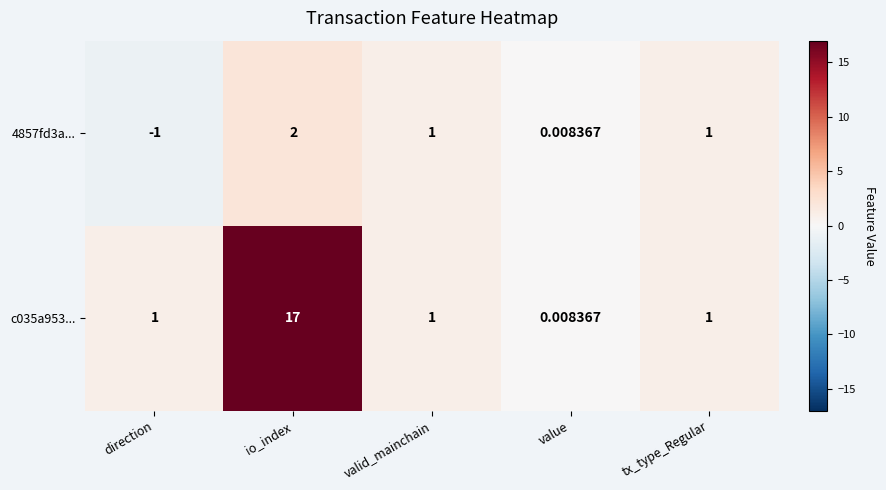

Rank the series by their maximum value, from lowest to highest.

4857fd3a..., c035a953...